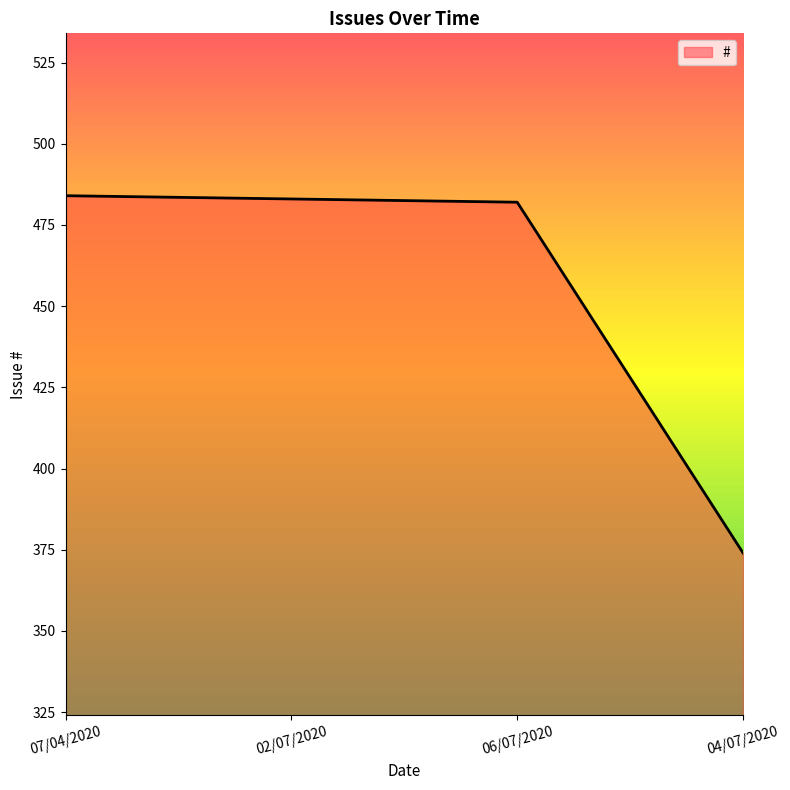

At which label does the data first exceed 483?

07/04/2020